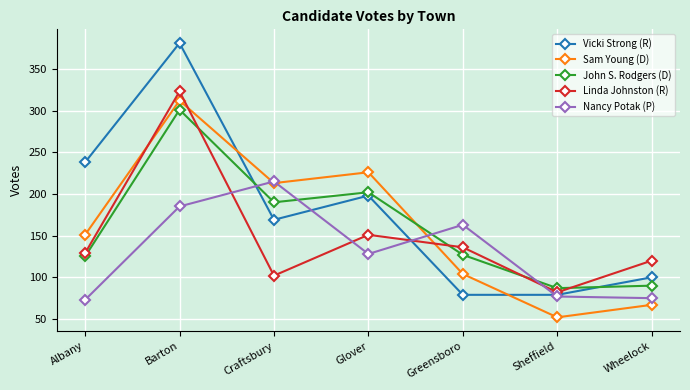

True or false: John S. Rodgers (D) has more than 2 points higher than both neighbors.

False